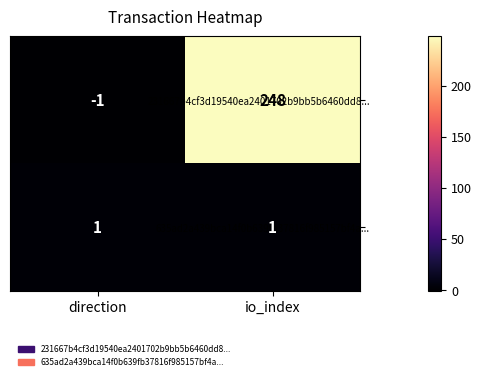

What is the minimum value shown in the chart?

-1